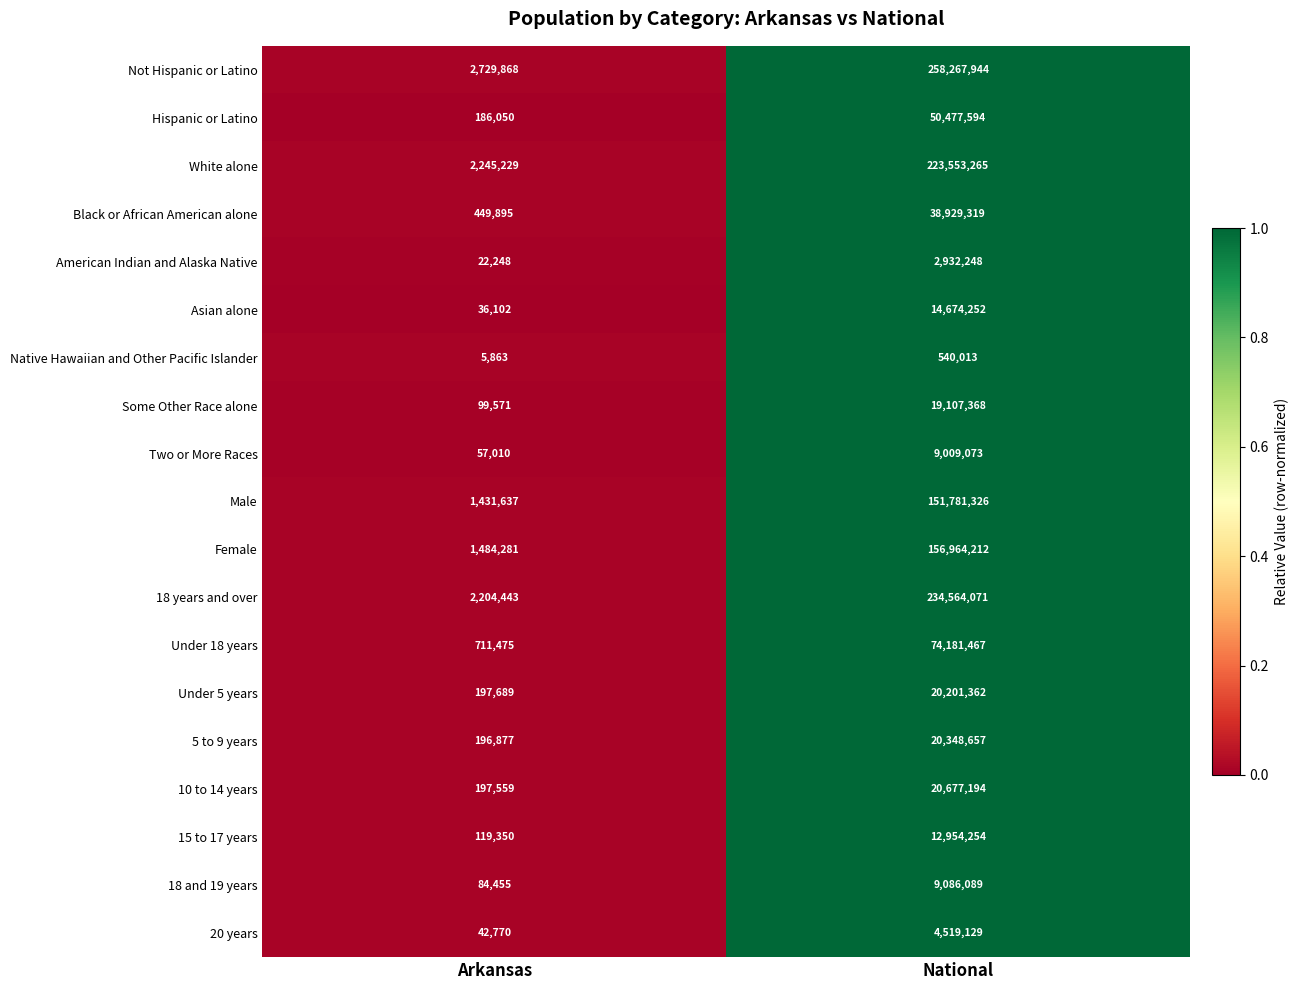

List the series in order of their peak value, highest first.

Not Hispanic or Latino, 18 years and over, White alone, Female, Male, Under 18 years, Hispanic or Latino, Black or African American alone, 10 to 14 years, 5 to 9 years, Under 5 years, Some Other Race alone, Asian alone, 15 to 17 years, 18 and 19 years, Two or More Races, 20 years, American Indian and Alaska Native, Native Hawaiian and Other Pacific Islander